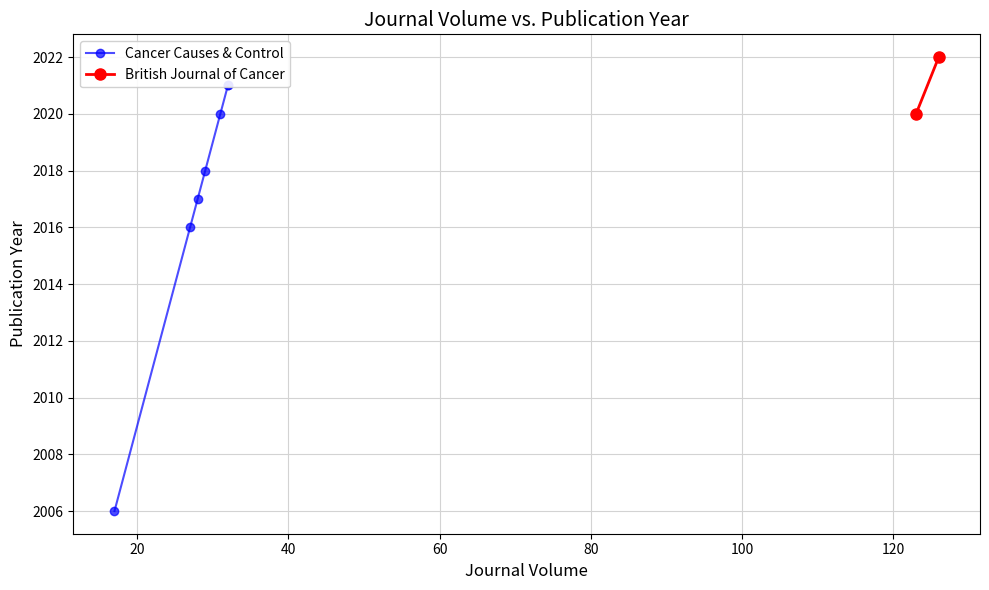

Does the chart display data point markers on the line(s)?

Yes